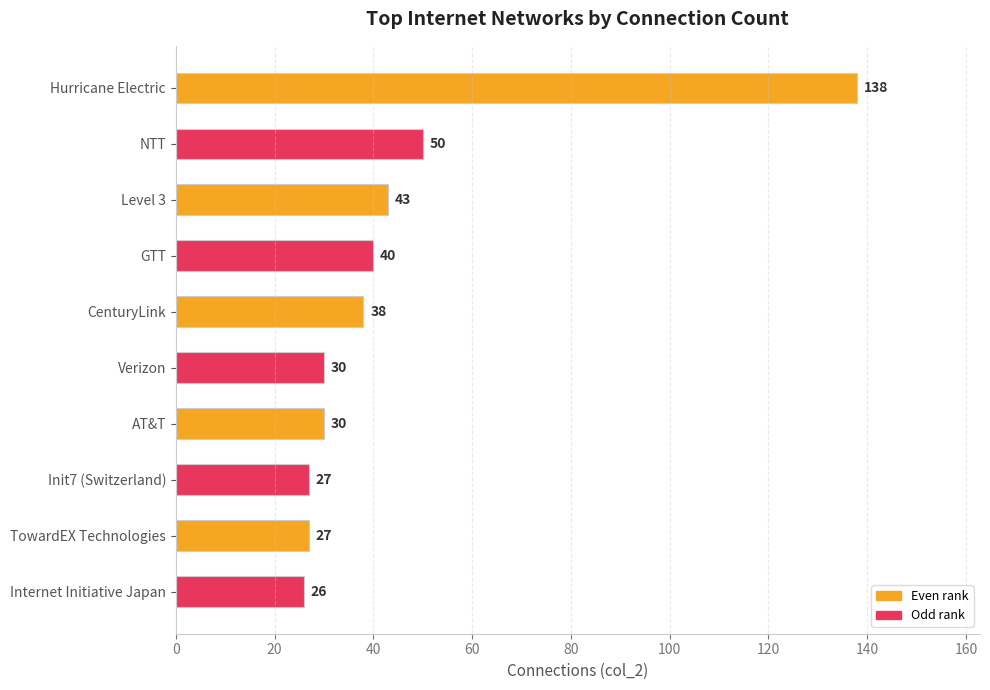

True or false: the data shows 26 at NTT.

False